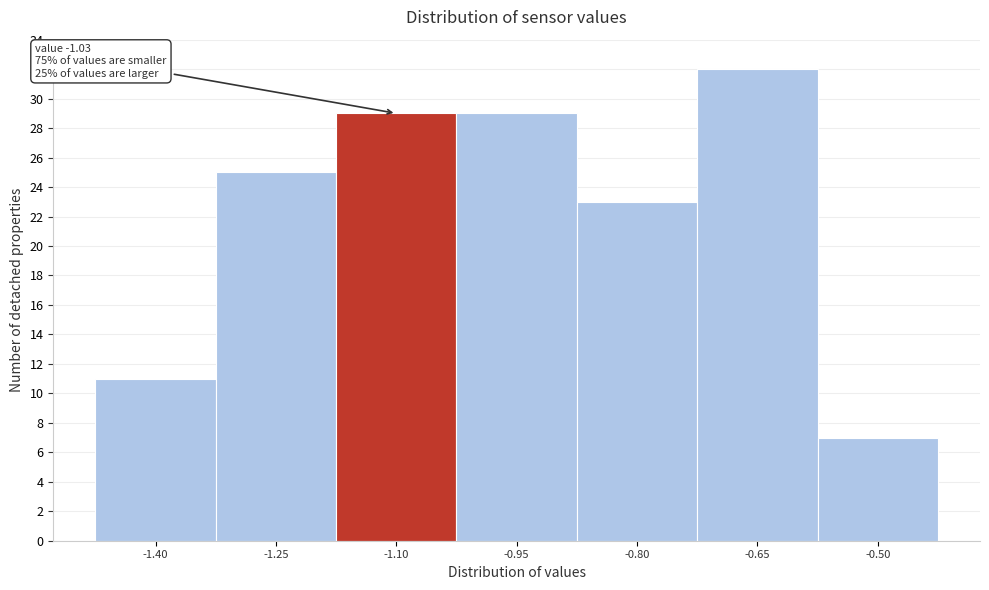

Over which range of the x-axis is the bar tallest?

-0.725 to -0.575